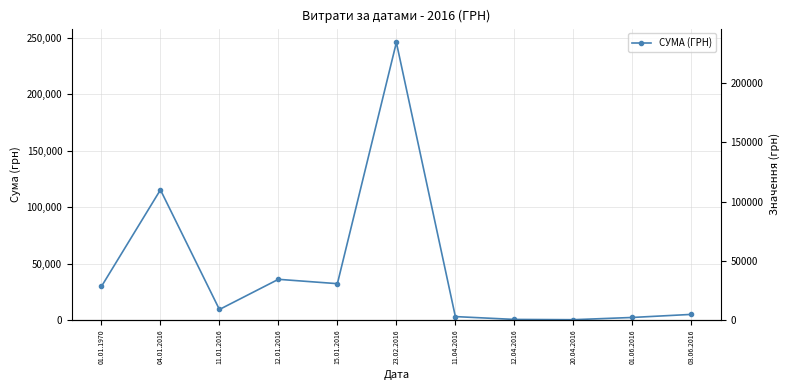

Where is the data nearest to the value 123217?

04.01.2016